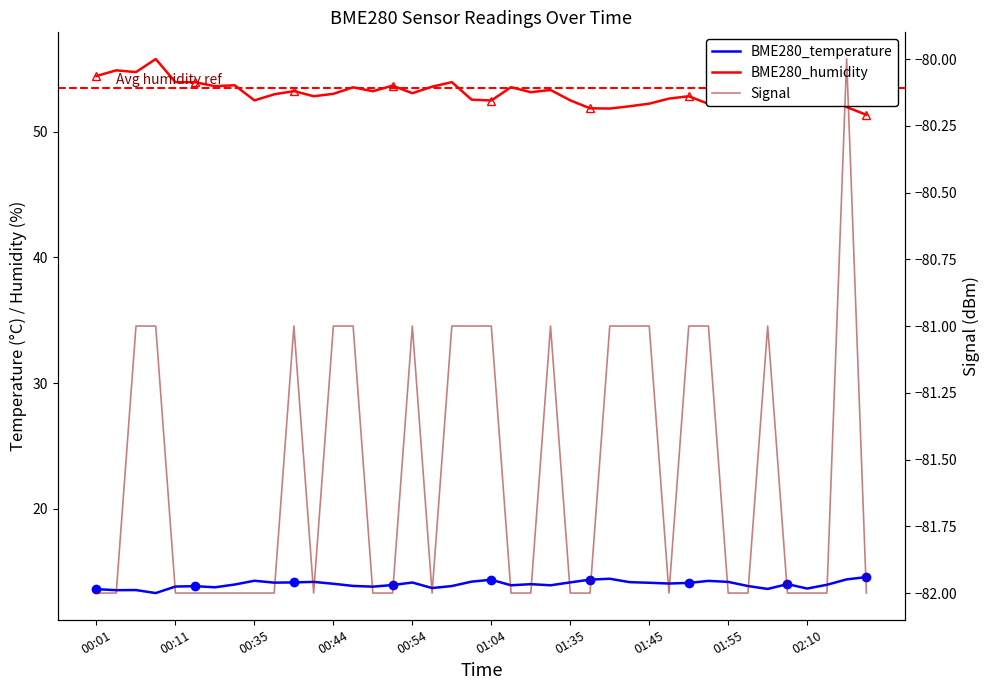

Is this an area chart (filled region under the line)?

No